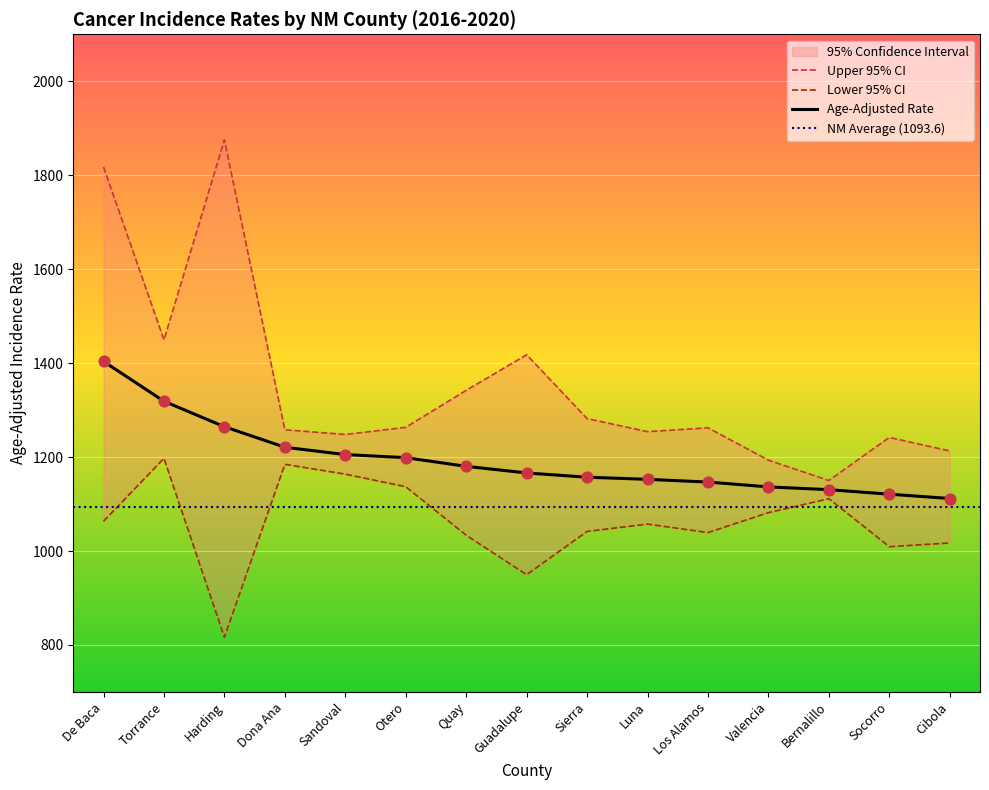

Which series contains the lowest Y value?

Lower 95% CI